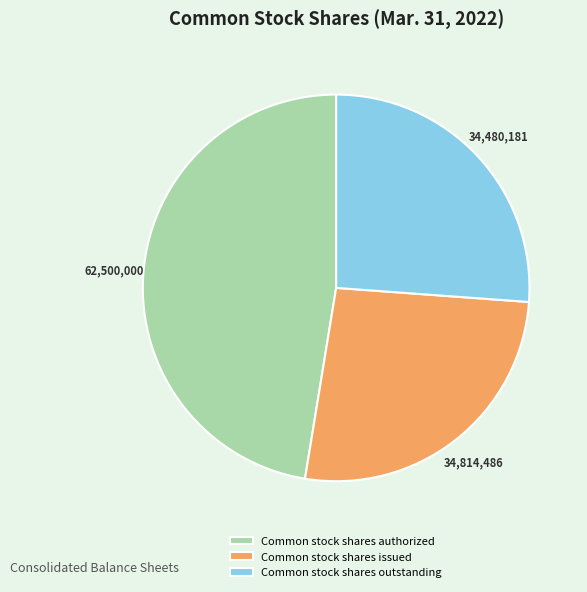

Approximately how many times larger is the value at Common stock shares authorized compared to Common stock shares outstanding?

1.8